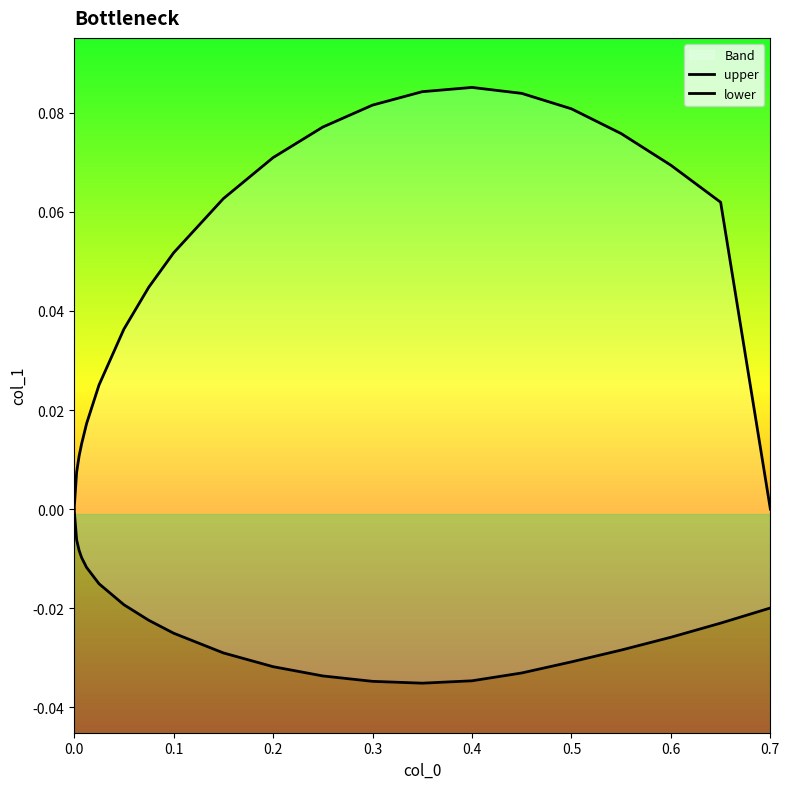

Count the number of data series in this chart.

2